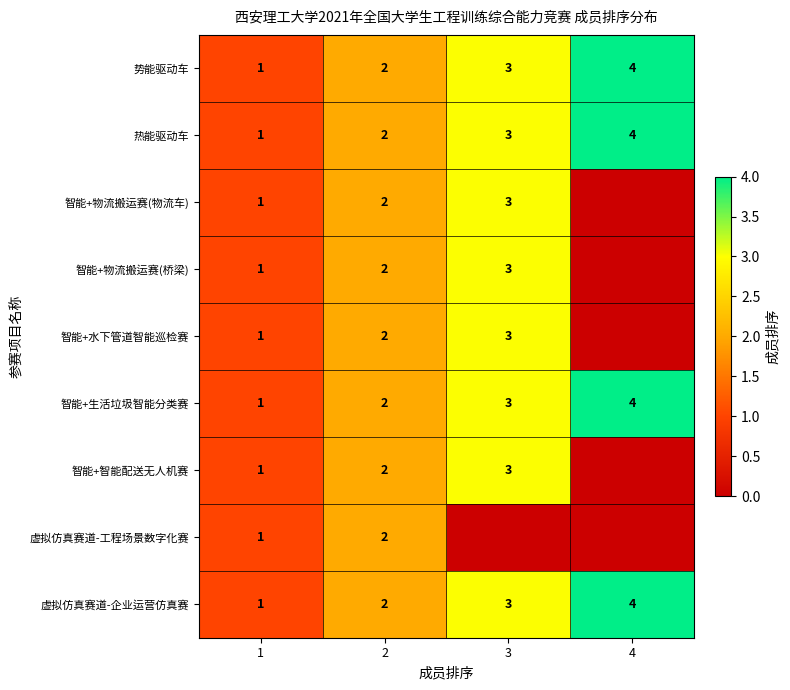

Which category has the lowest value across all series?

4